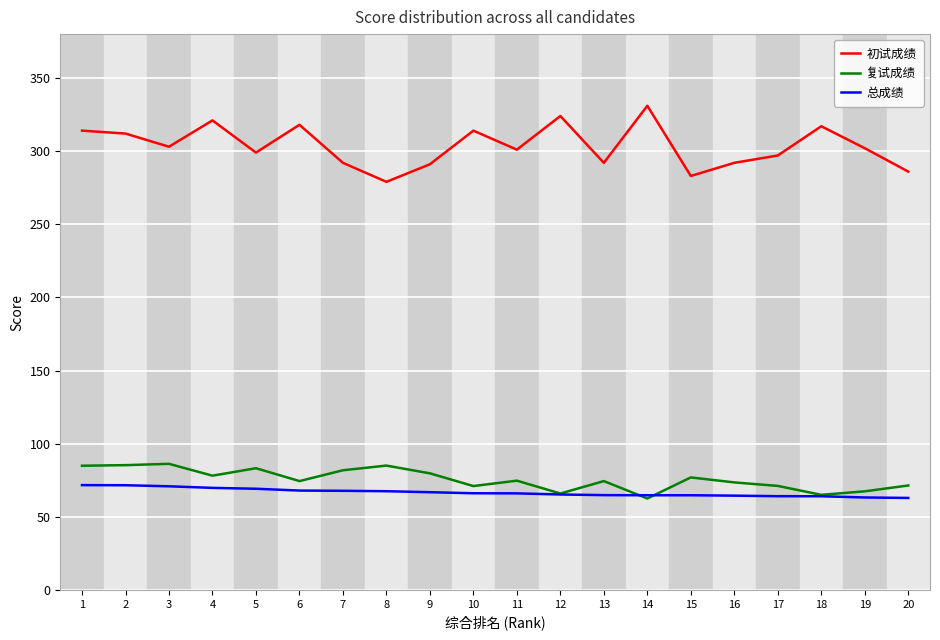

What is the minimum value for 复试成绩?

62.5